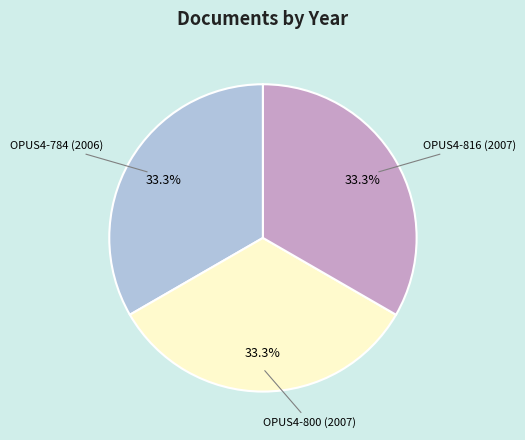

What is the ratio of the value at OPUS4-784 (2006) to the value at OPUS4-800 (2007)?

1.0